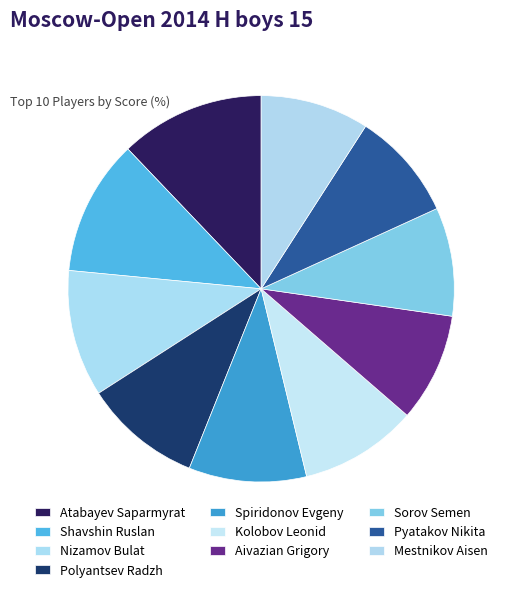

To the nearest percent, what is the difference between the largest and smallest slice percentages?

3%